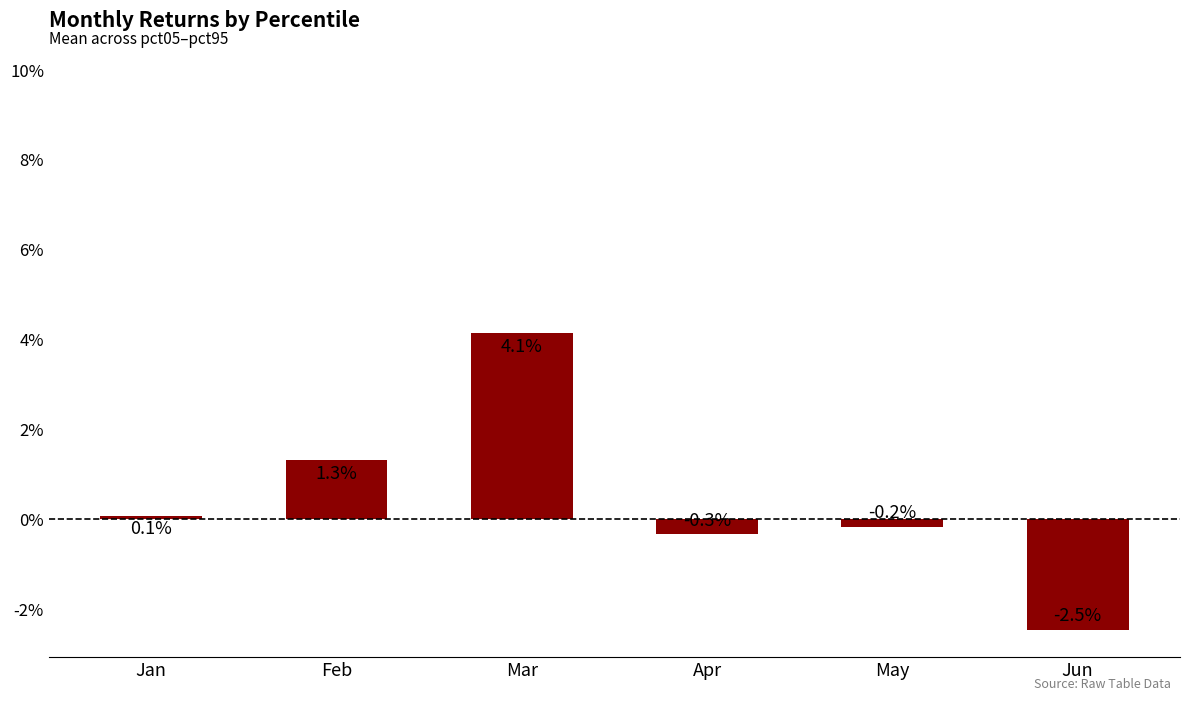

Are the bars horizontal?

No